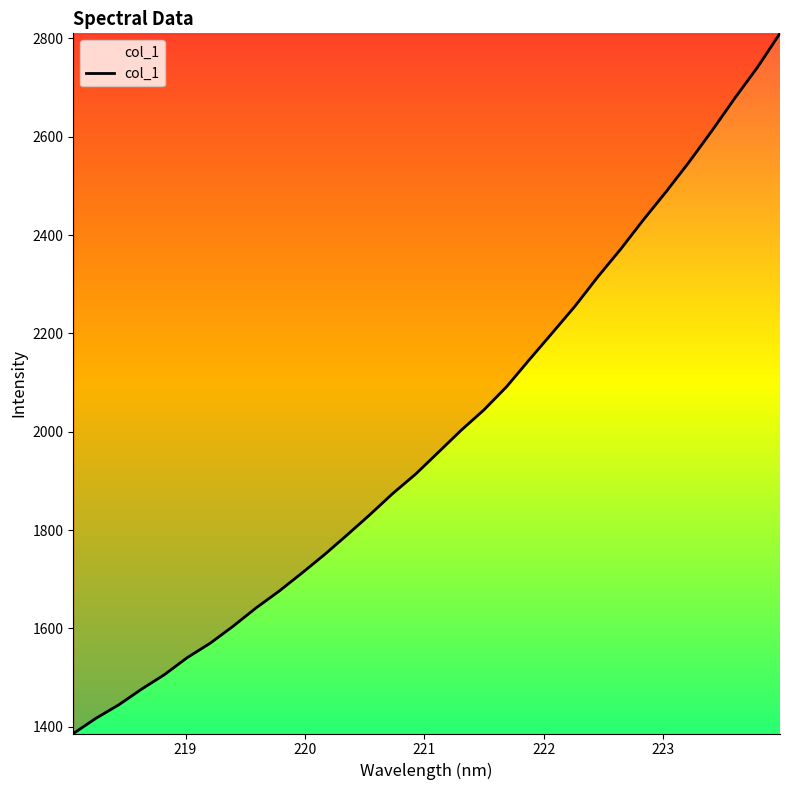

What is the smallest value displayed?

1386.4